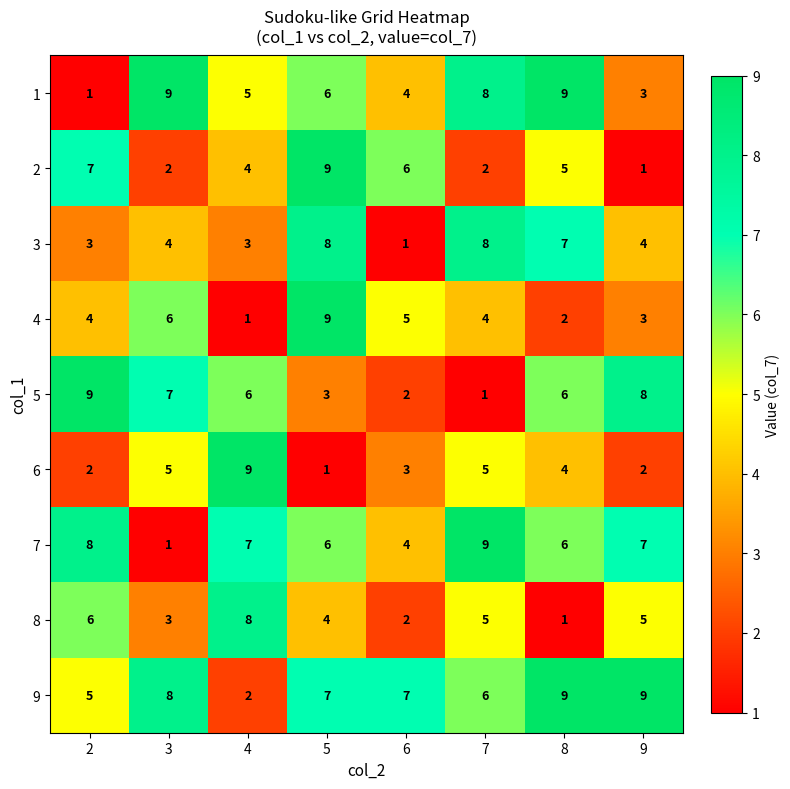

What is the maximum value shown in the chart?

9